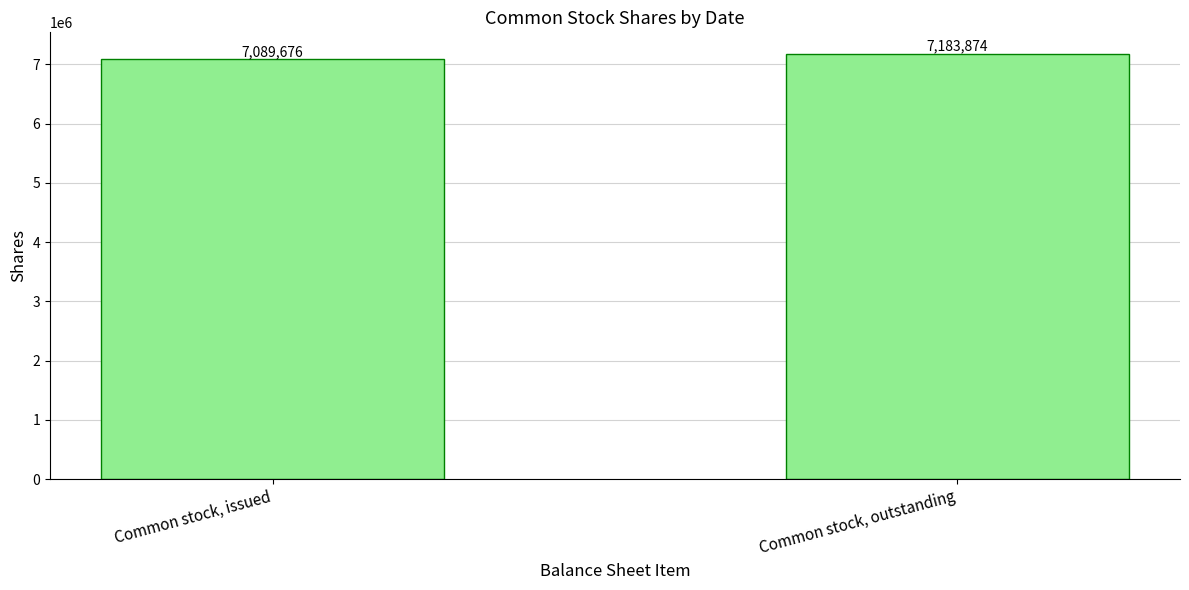

Is it true that the value at Common stock, issued is 7089676?

True